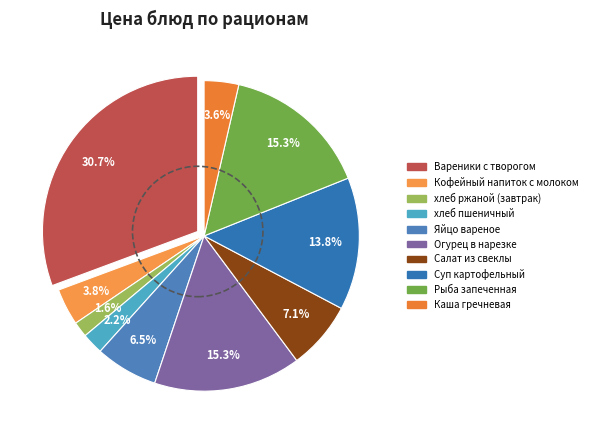

Which slice is the smallest?

хлеб ржаной (завтрак)